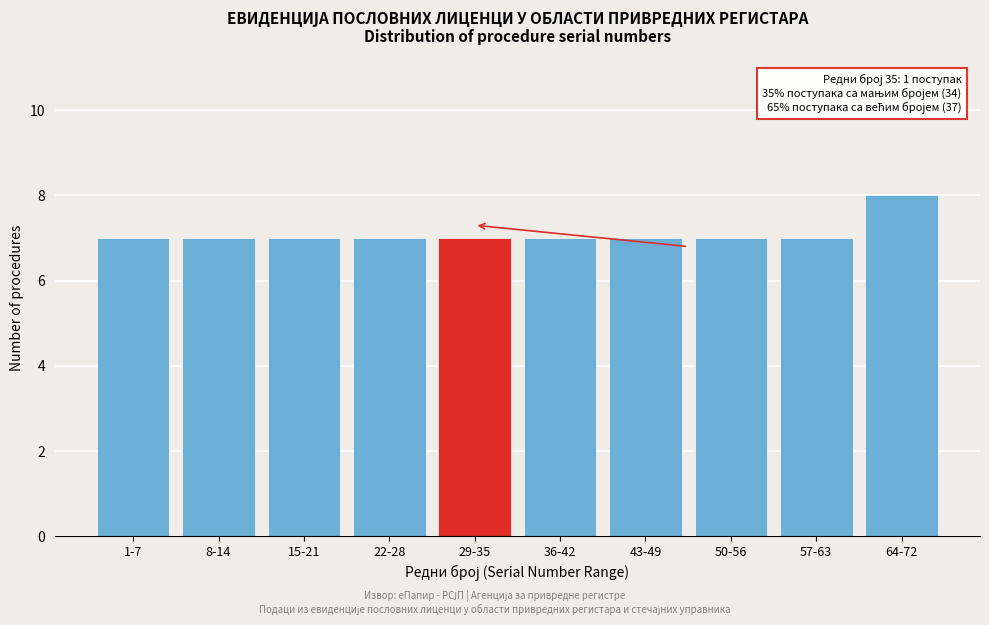

Reading left to right, list all the values displayed in this chart.

1-7=7	8-14=7	15-21=7	22-28=7	29-35=7	36-42=7	43-49=7	50-56=7	57-63=7	64-72=8